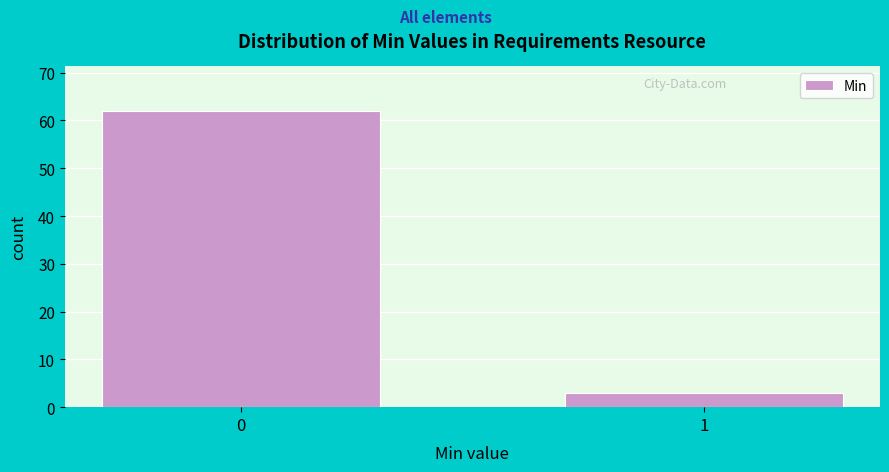

Reading left to right, extract all data points from this chart.

0=62	1=3